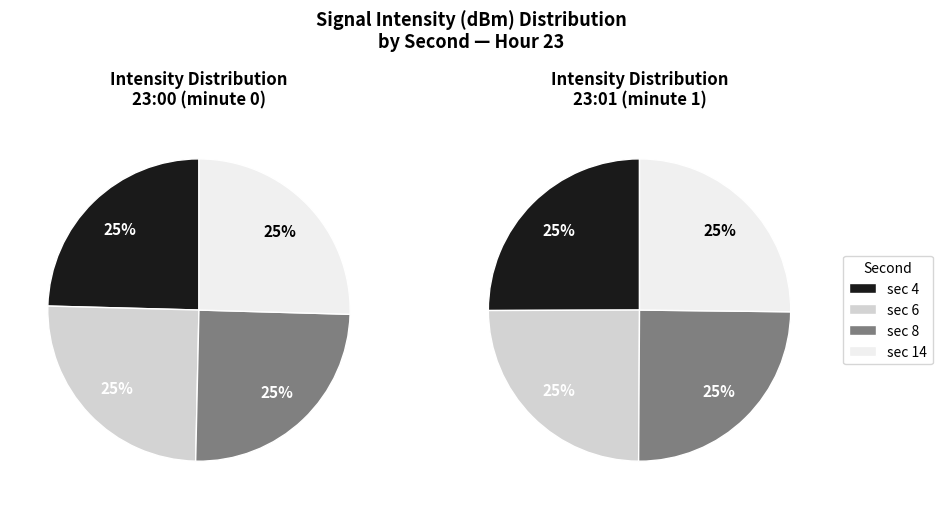

The 4 slice represents 2% of the pie. True or false?

False